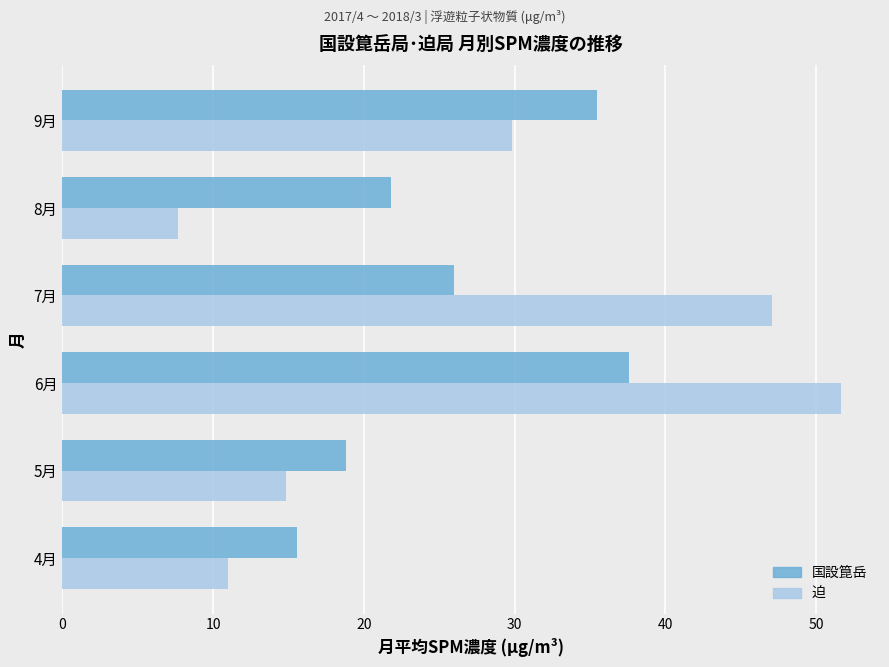

What is the total value across all series at 7月?

73.1